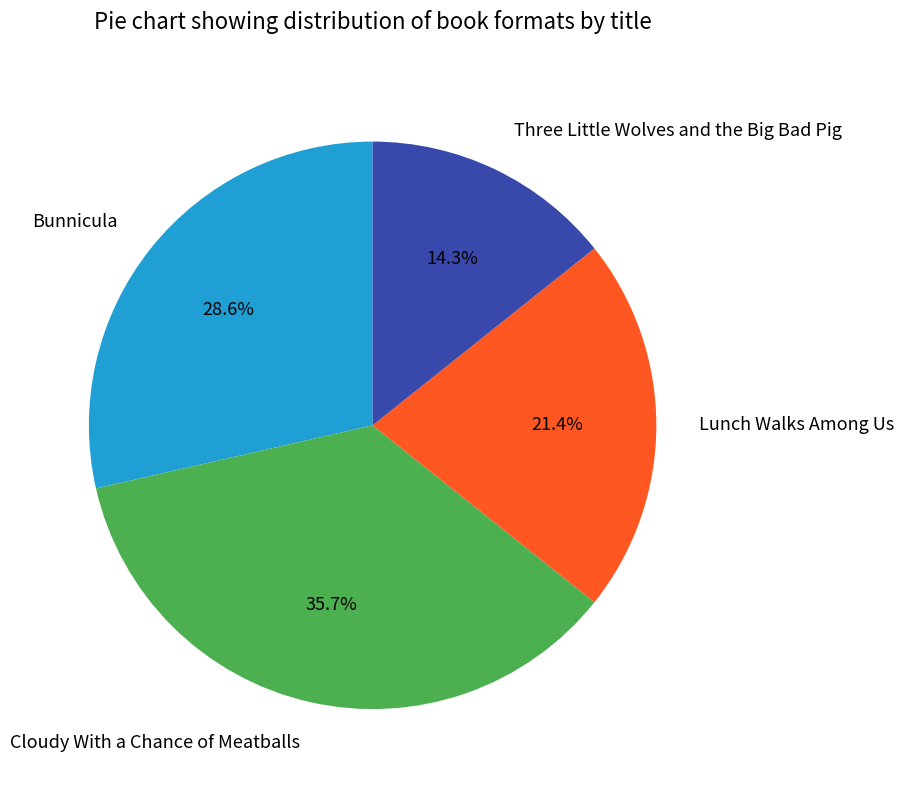

Does Three Little Wolves and the Big Bad Pig represent more than half of the total?

No